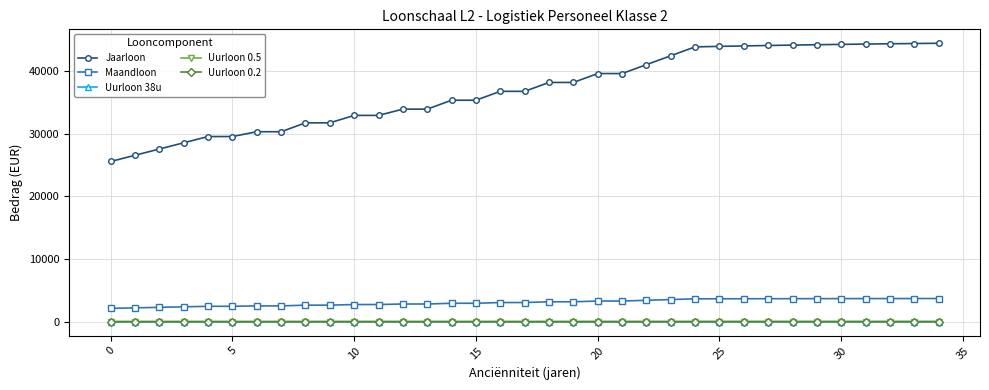

How many categories are shown in the chart?

35